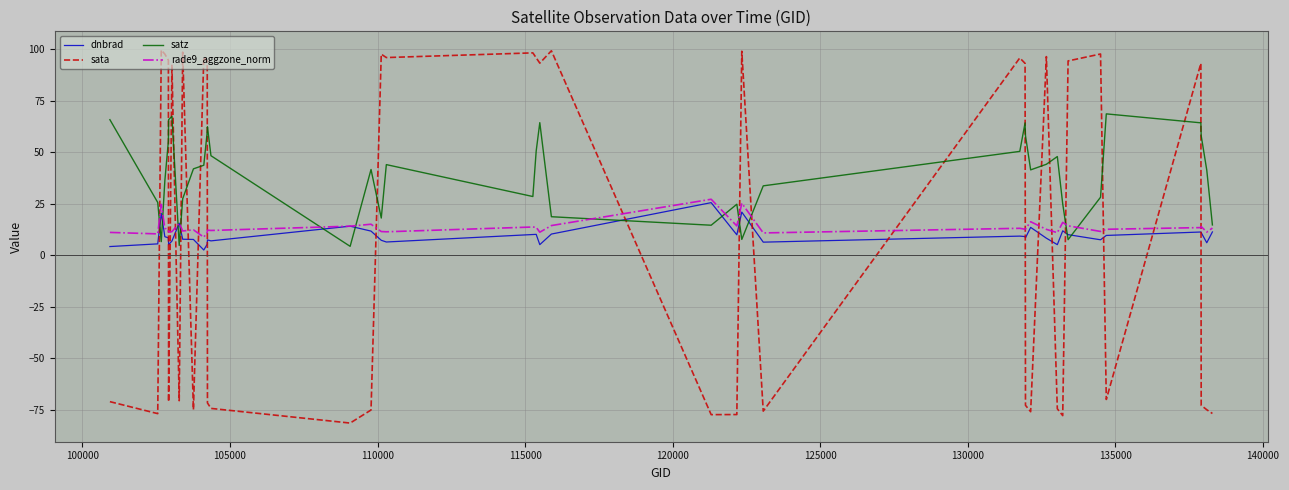

What is the average value of the satz series?

39.3